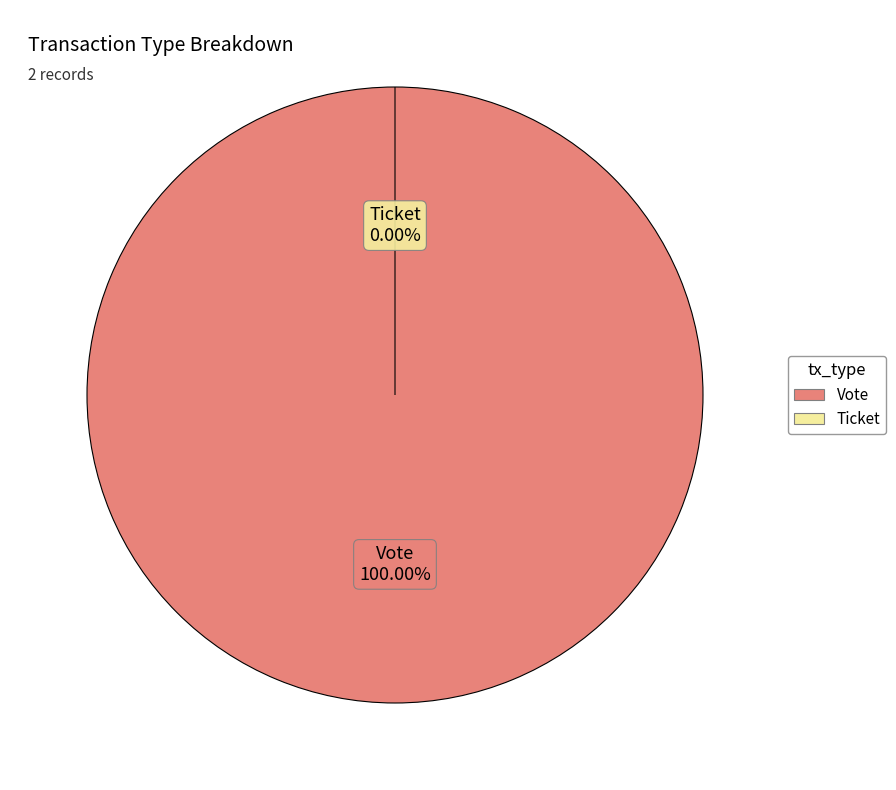

What is the smallest slice in the pie chart?

Ticket